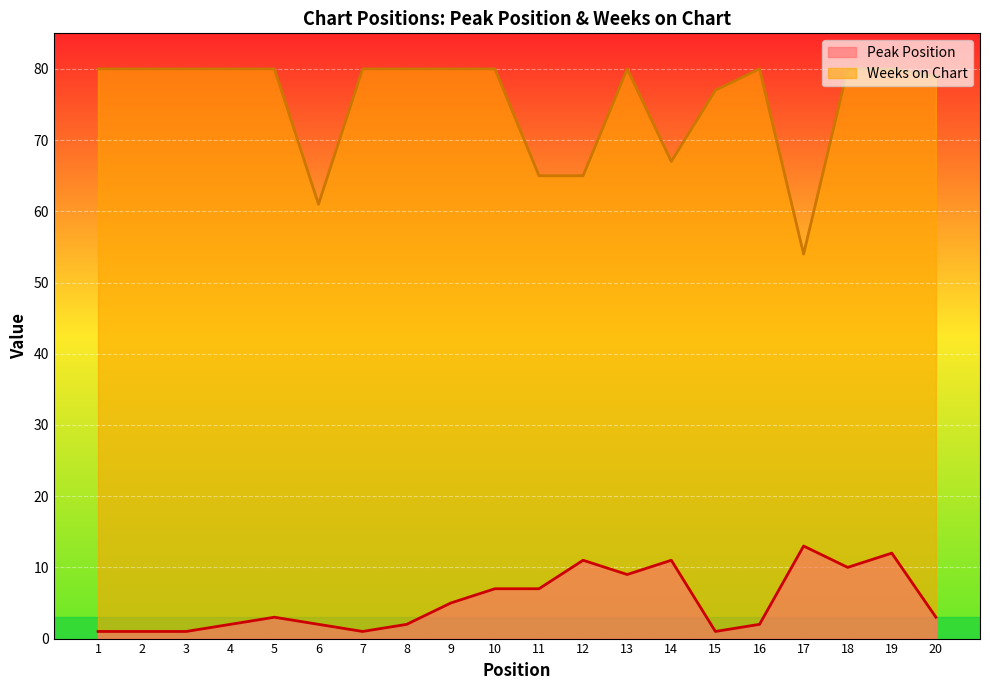

What is the value of the Peak Position point at the 1st from the left?

1